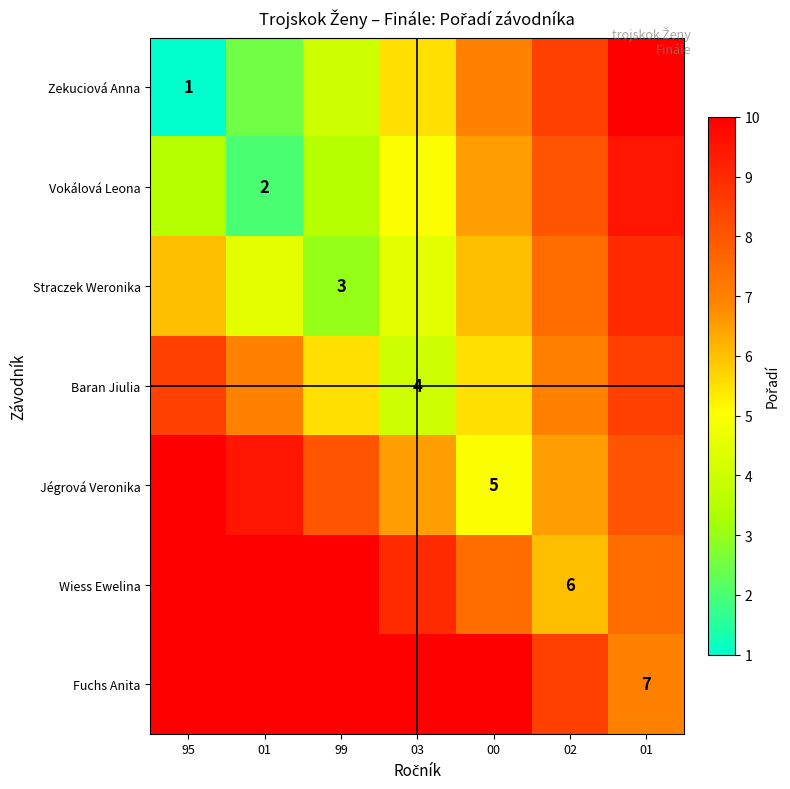

Which category has the lowest value in the Baran Jiulia series?

03